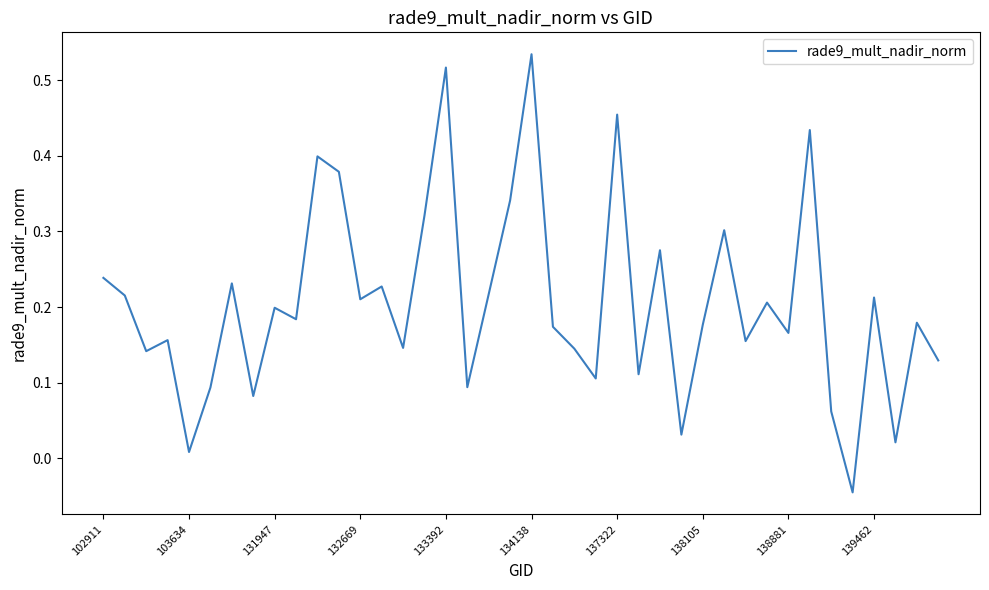

At which category does the chart reach its peak across all series?

134138